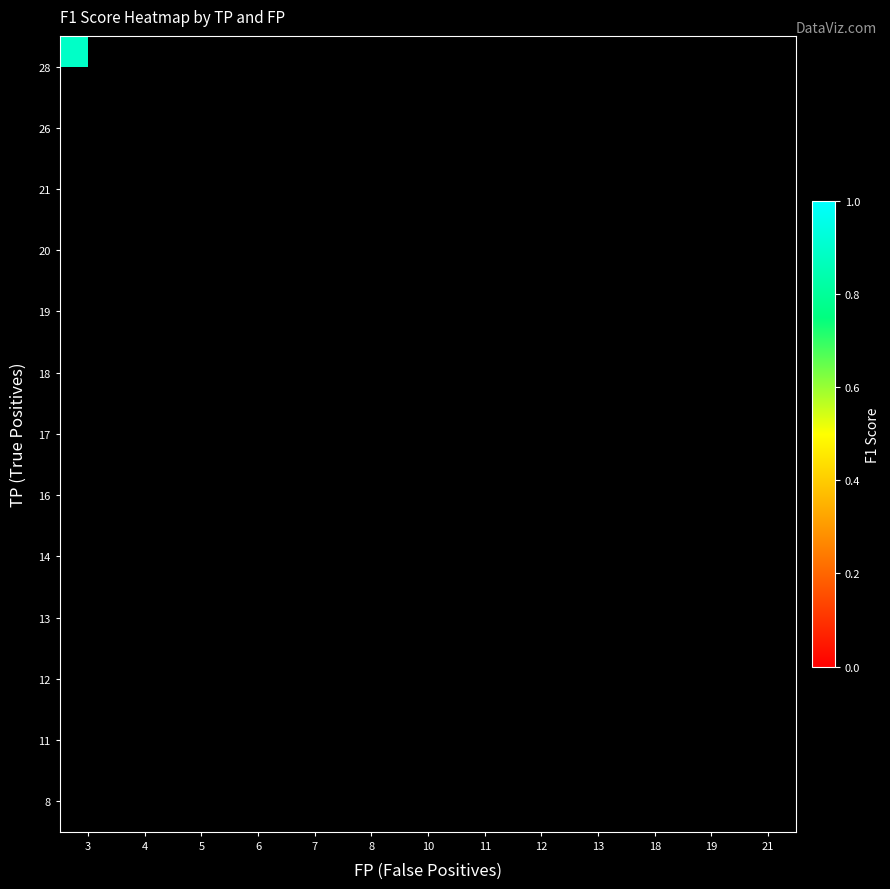

Which has a higher value, 10 or 19?

19